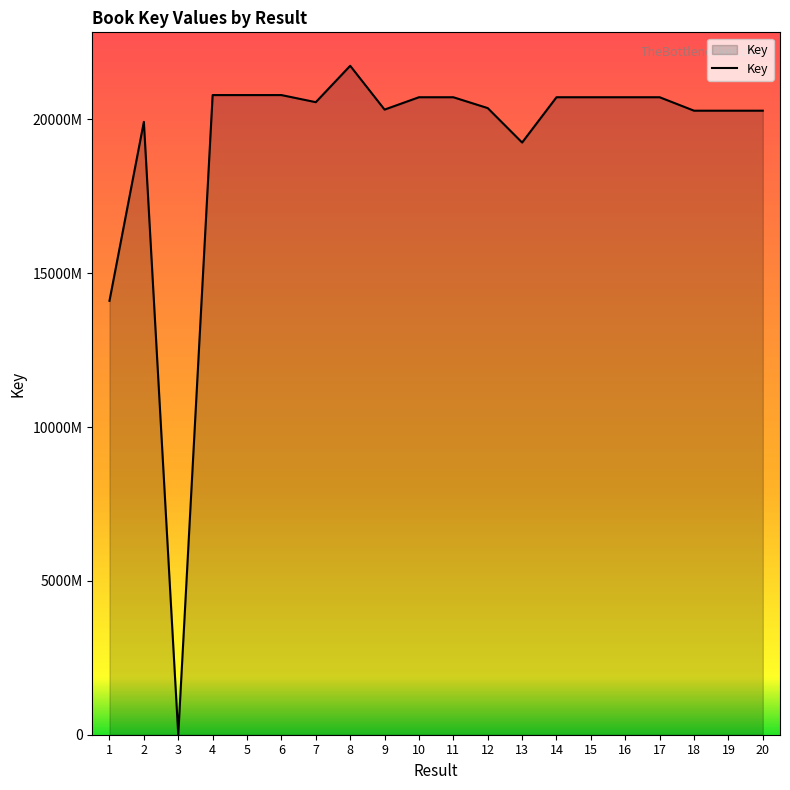

True or false: the data shows 321086392 at 15.

False